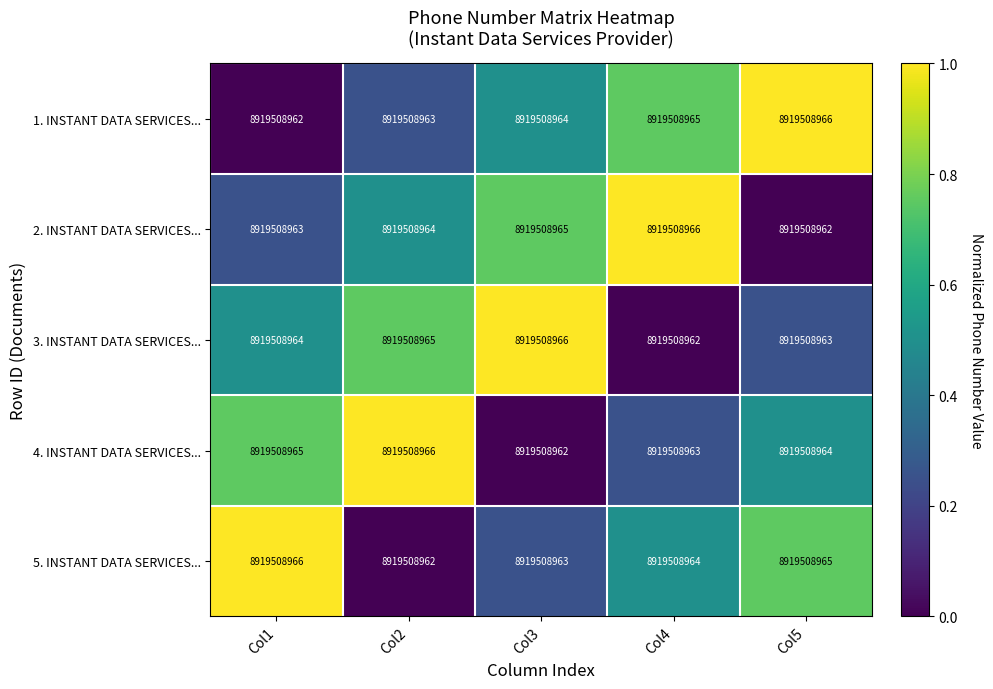

Which series has the largest range (max minus min)?

1. INSTANT DATA SERVICES...